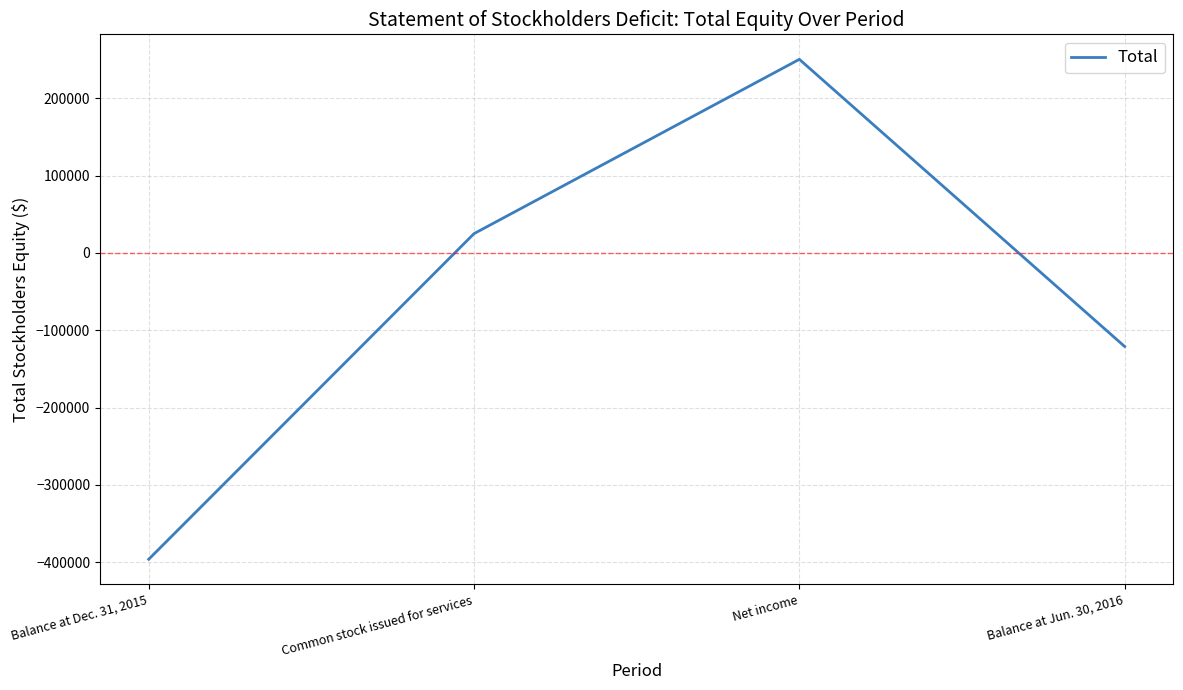

What is the difference between the maximum and minimum values?

646253